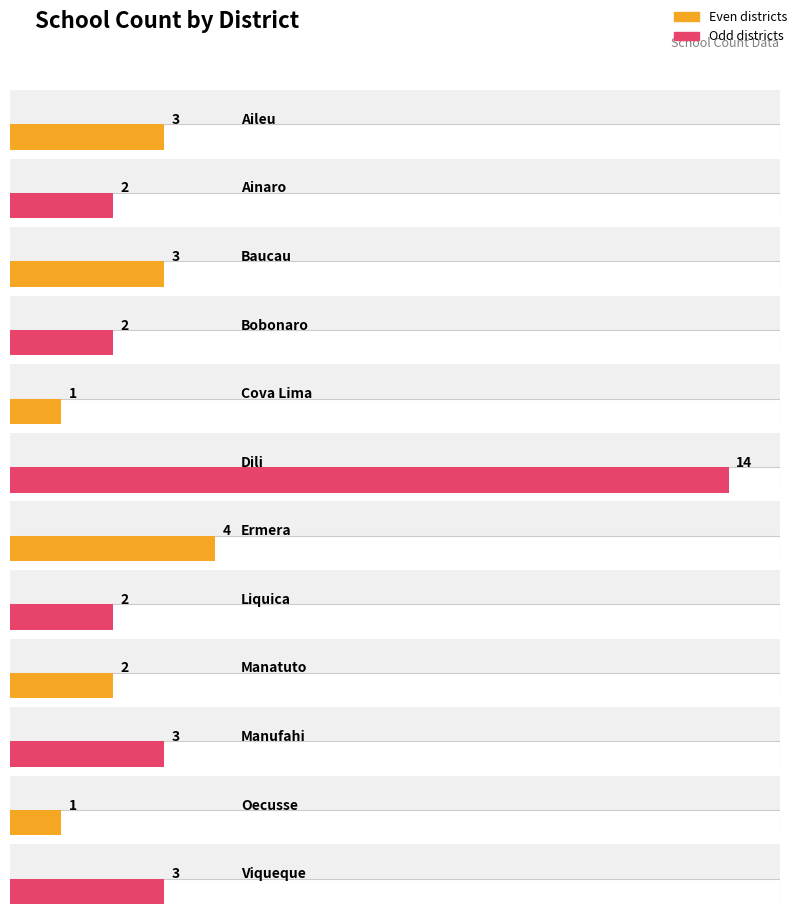

Reading left to right, transcribe all the data shown in this chart.

3	2	3	2	1	14	4	2	2	3	1	3